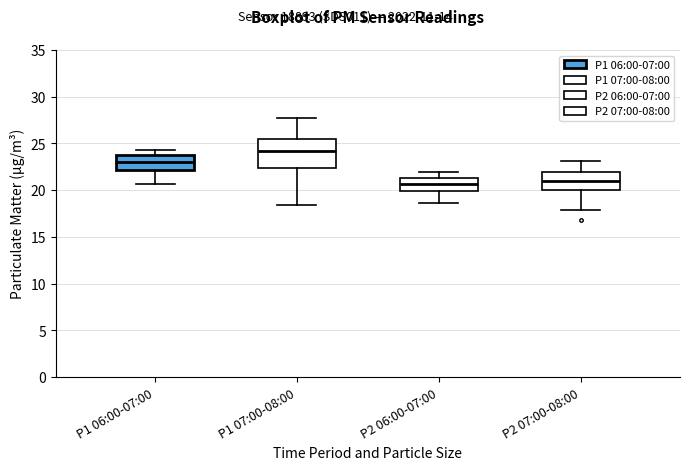

Where is the lower edge of the box for P2 06:00-07:00 on the y-axis? The values are not printed on the chart, so give them approximately, as read against the axis.

20.0